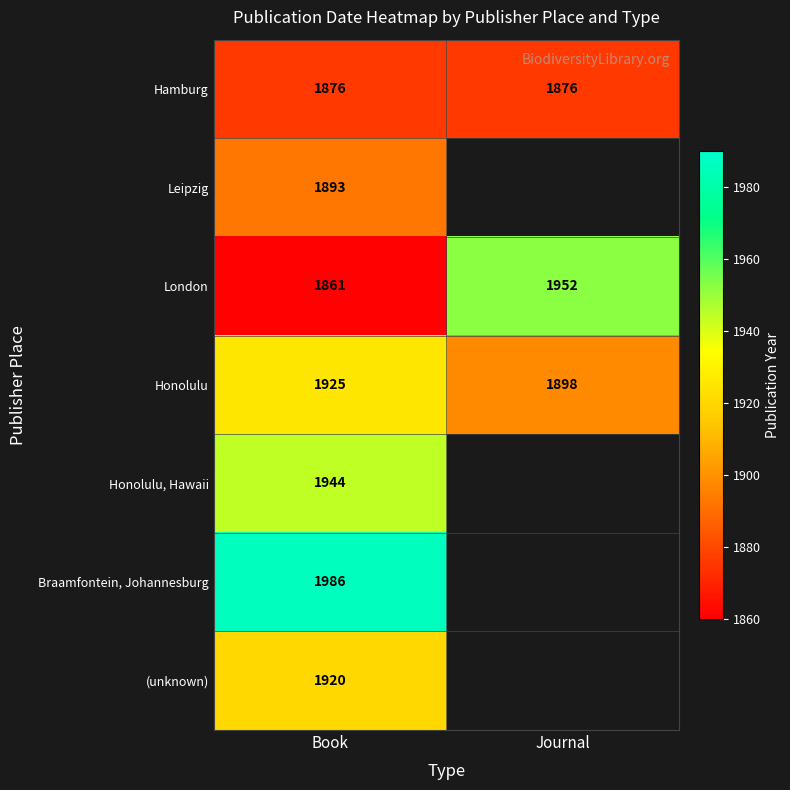

At how many categories does at least one series exceed 1869?

2